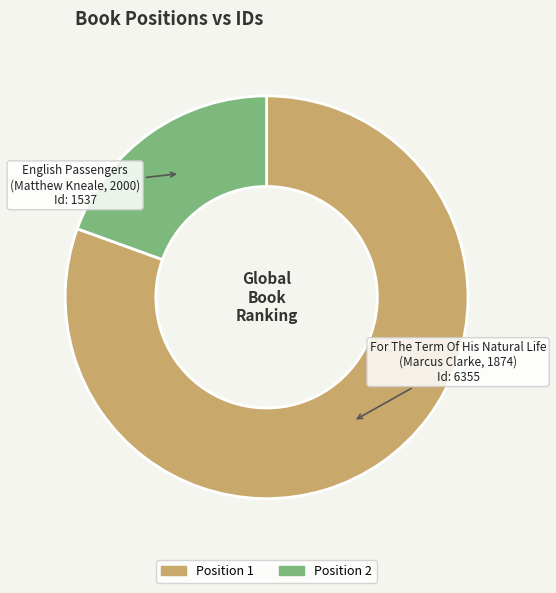

How many slices are in this pie chart?

2